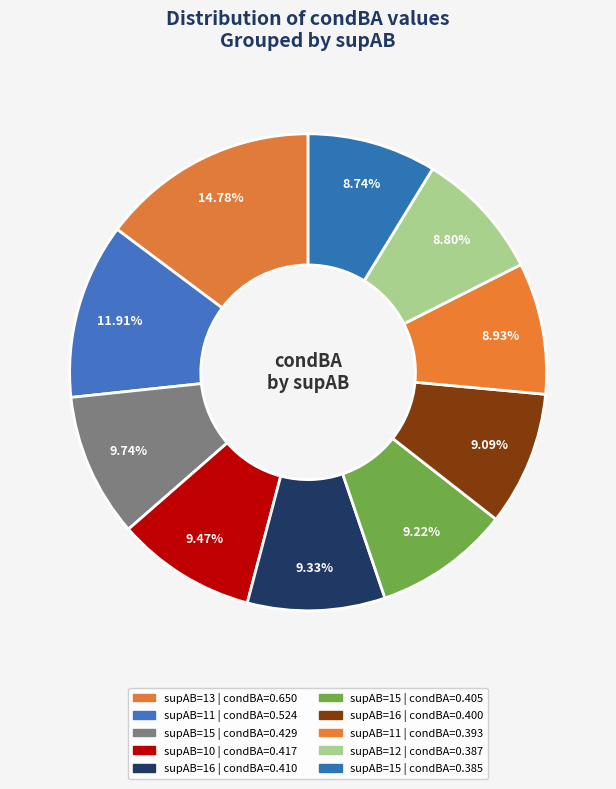

Is there any slice that represents more than half of the pie?

No